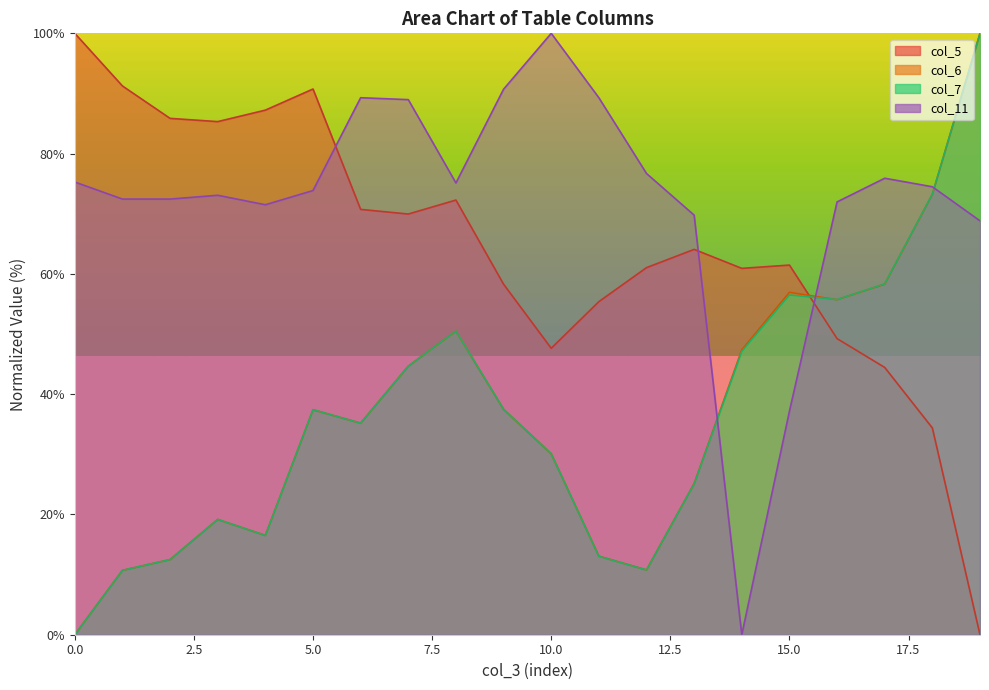

The col_6 series shows 35.2 at 6. True or false?

True